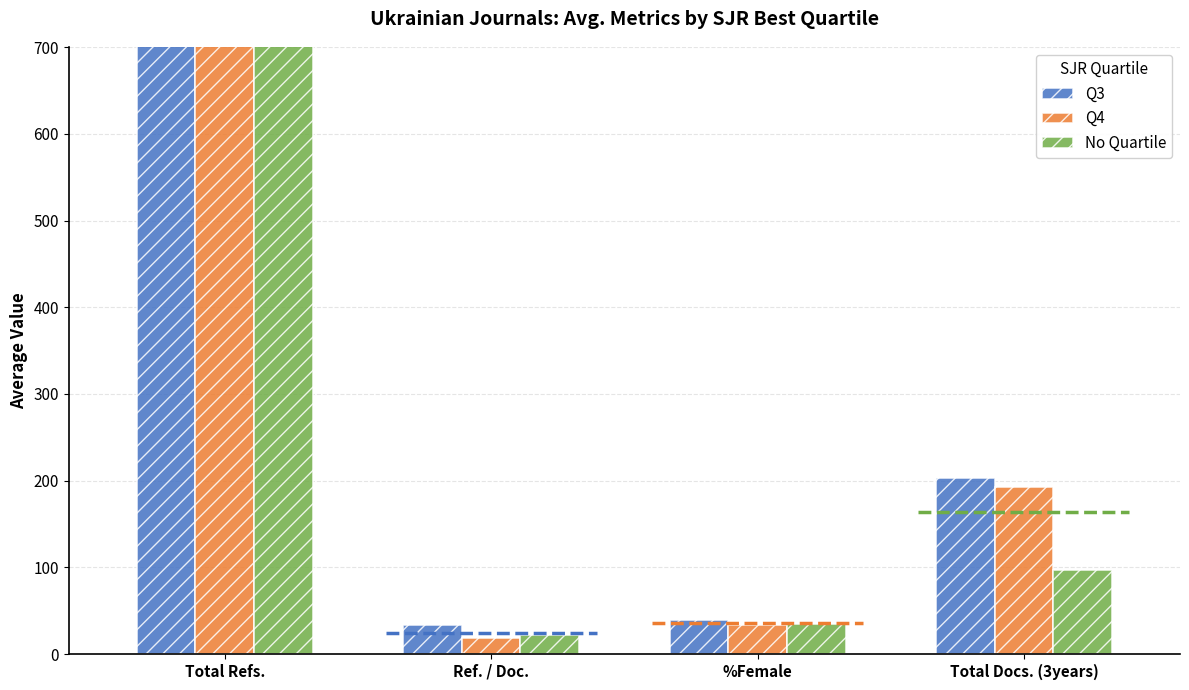

What are all the series names shown in the legend?

Q3, Q4, No Quartile